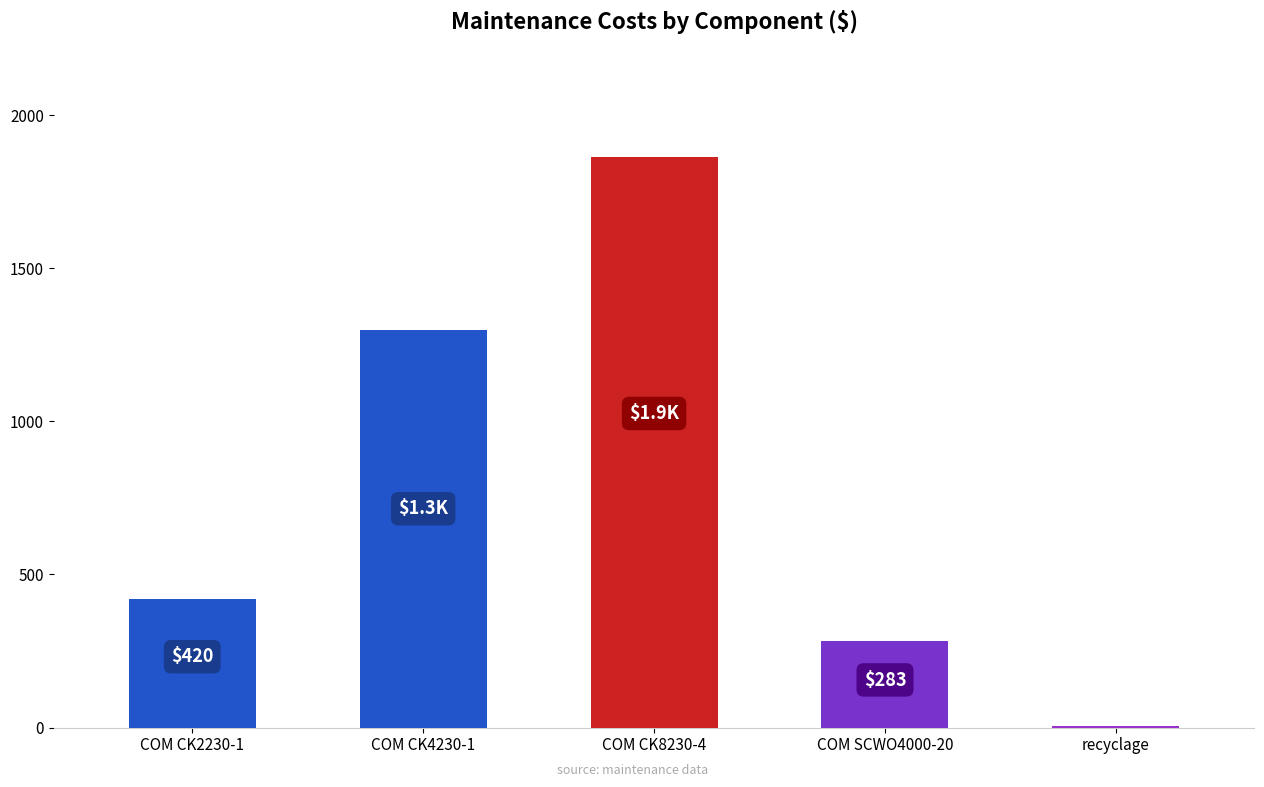

Which label corresponds to the largest value in the chart?

COM CK8230-4